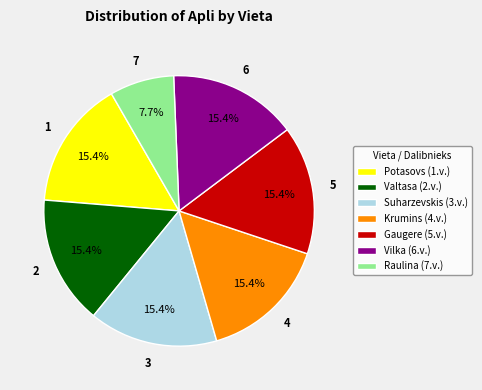

What is the ratio of the value at Vilka (6.v.) to the value at Potasovs (1.v.)?

1.0